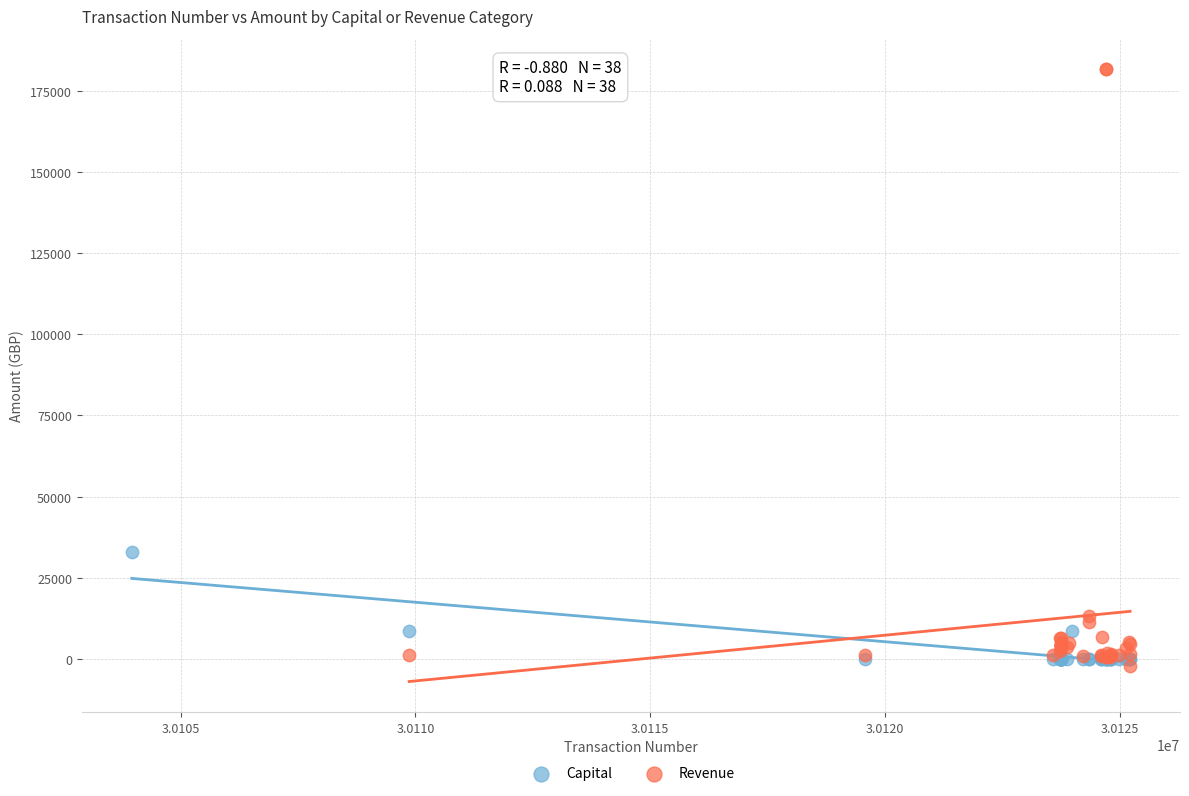

Which series contains the lowest Y value?

Revenue